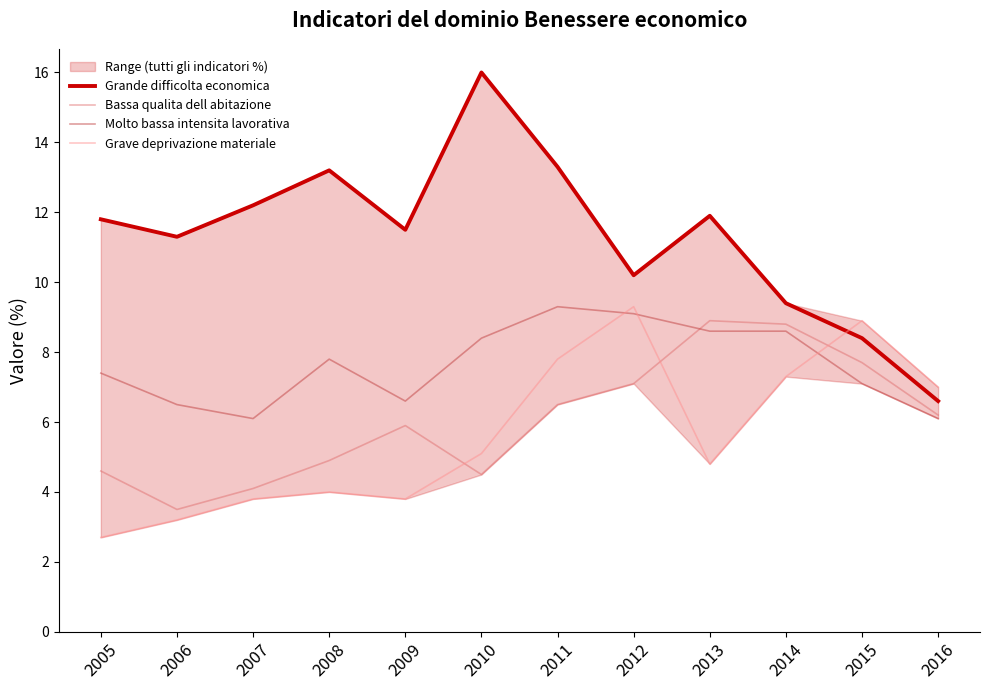

How many interior local peaks does the Grave deprivazione materiale series have?

3